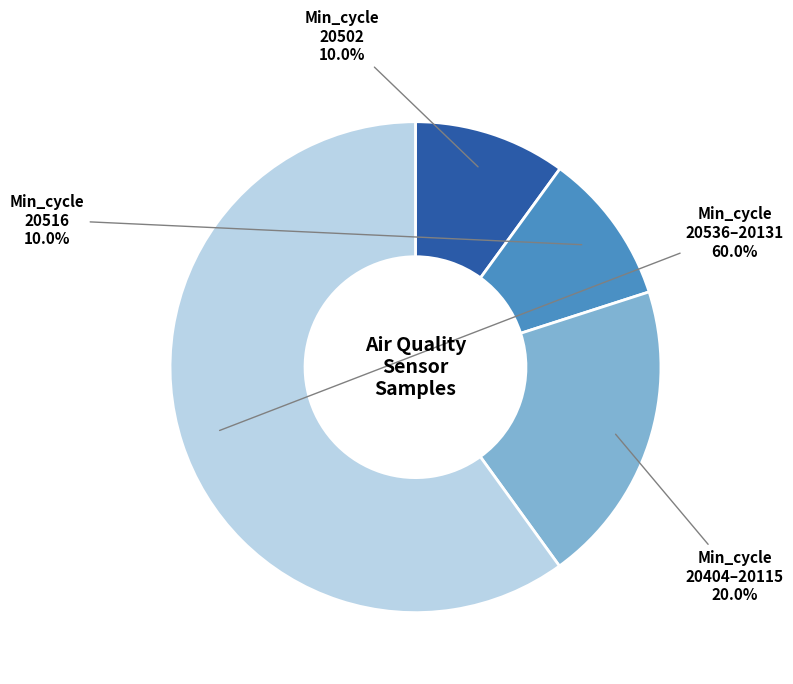

Is there any slice that represents more than half of the pie?

Yes